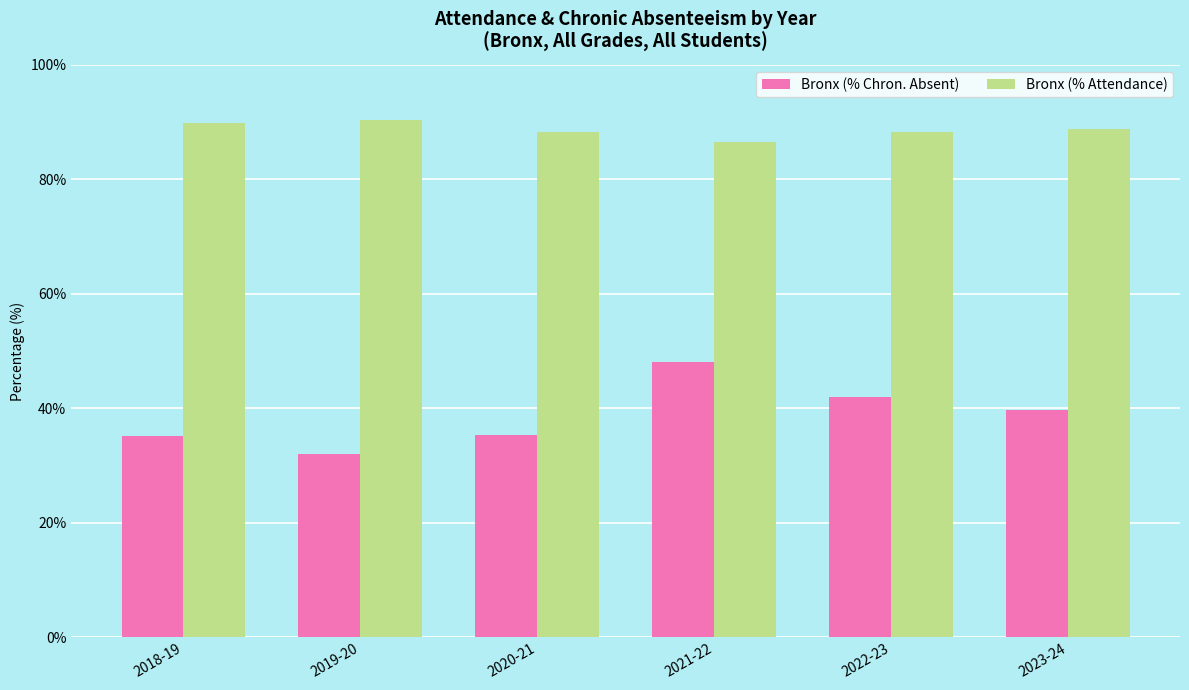

What is the smallest value displayed?

32.0